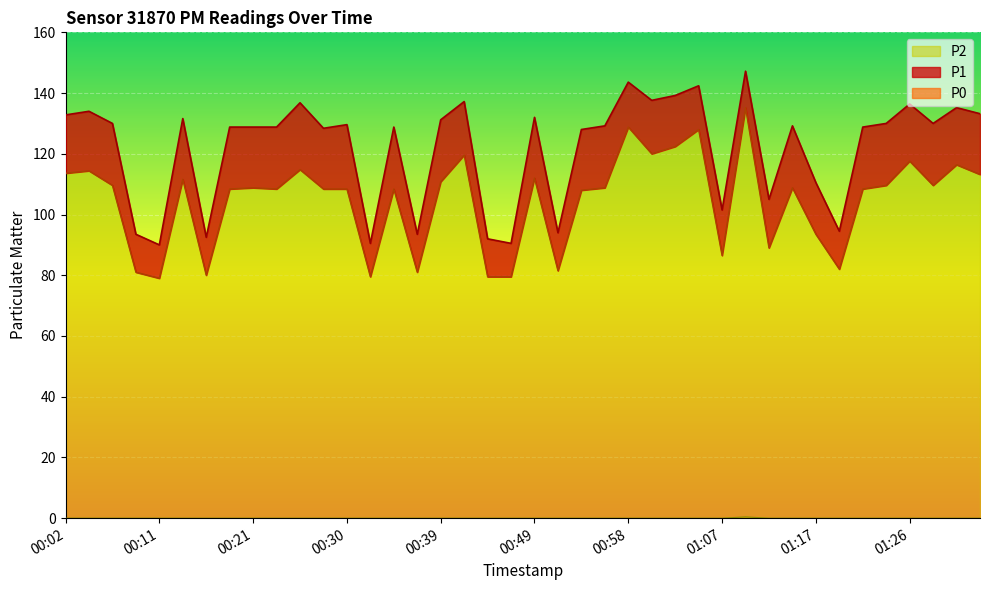

What is the minimum value for P2?

79.0